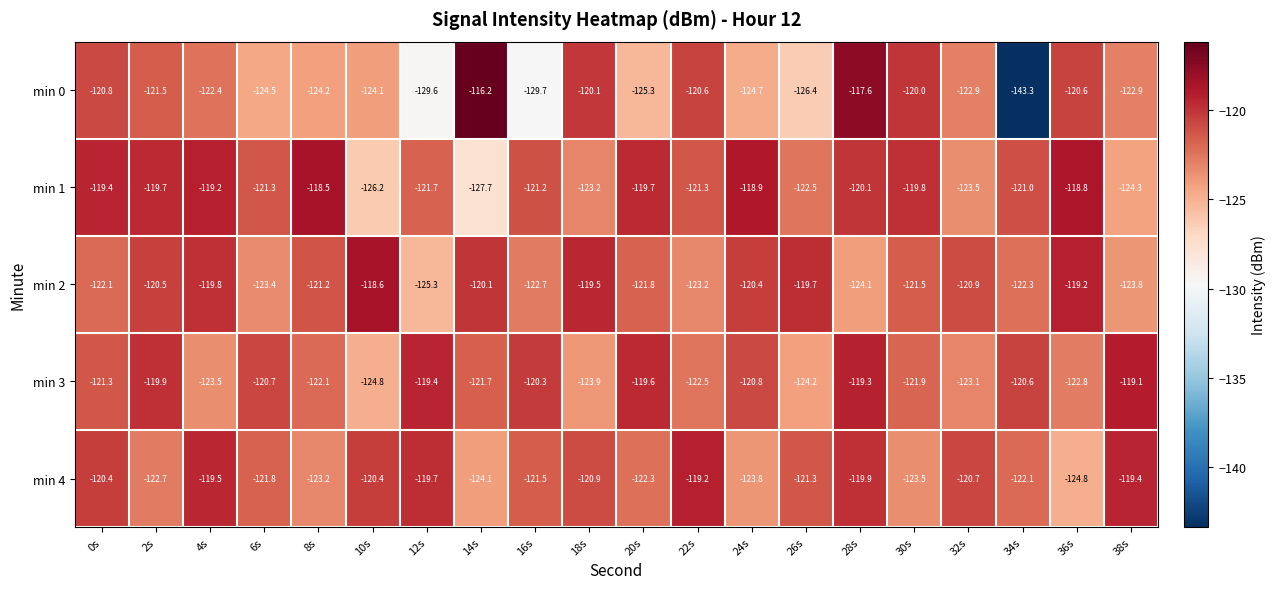

At which label does min 3 first exceed -121?

2s